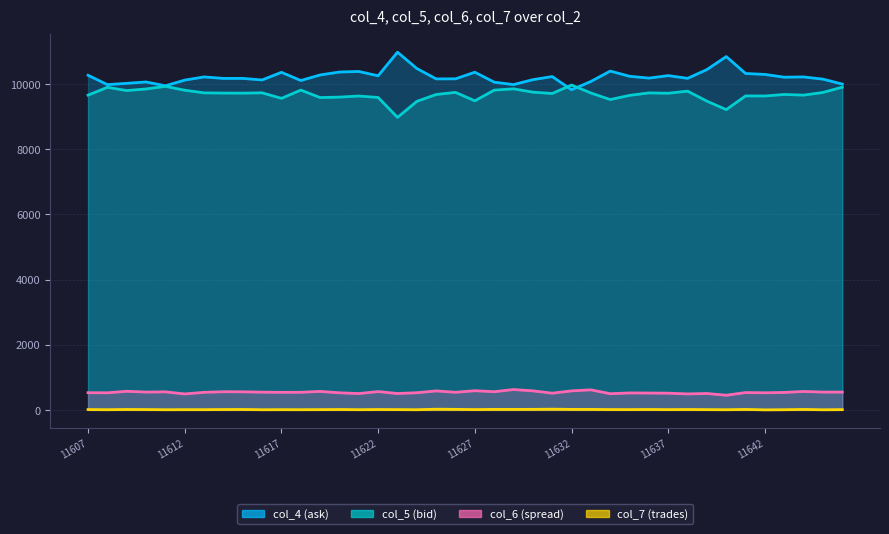

What is the spread (max minus min) of values at 11620?

10357